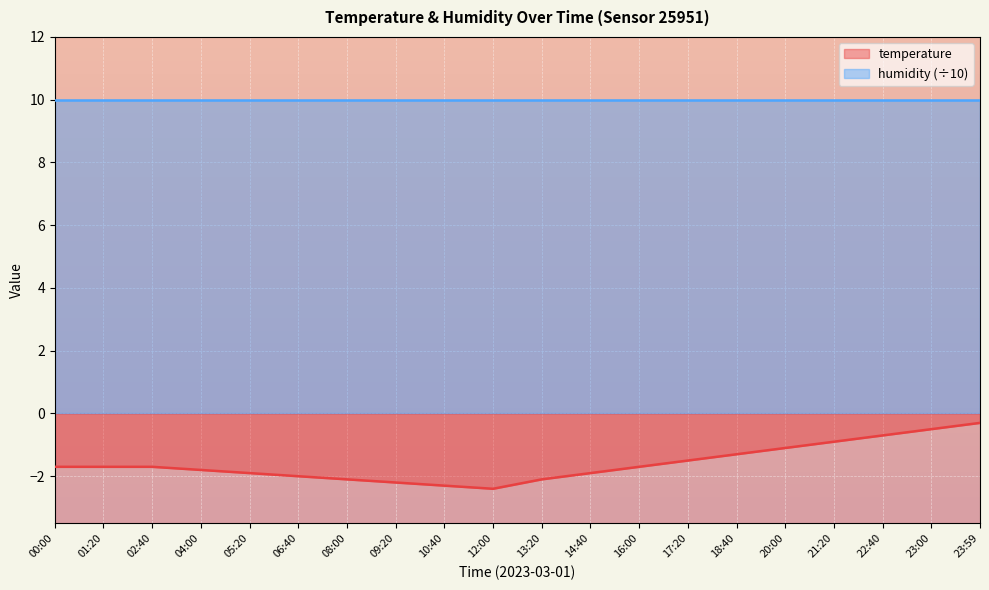

What is the value of the 9th point from the left?

-2.3